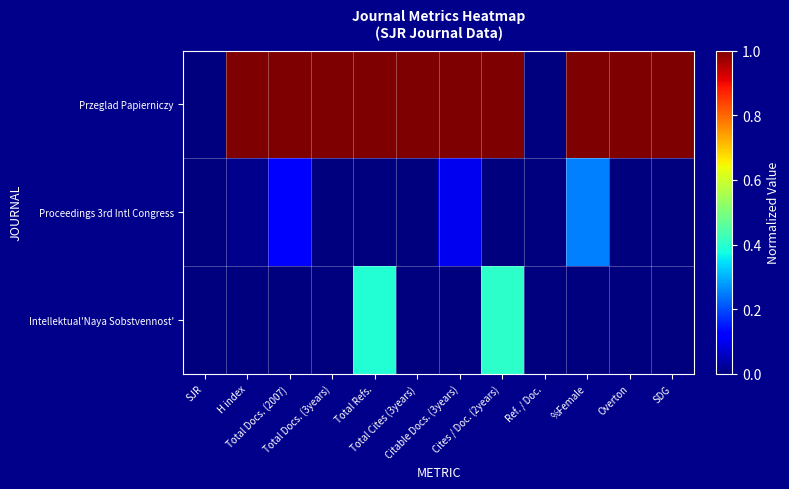

Which series changed the most between Total Refs. and Total Cites (3years)?

Intellektual'Naya Sobstvennost'